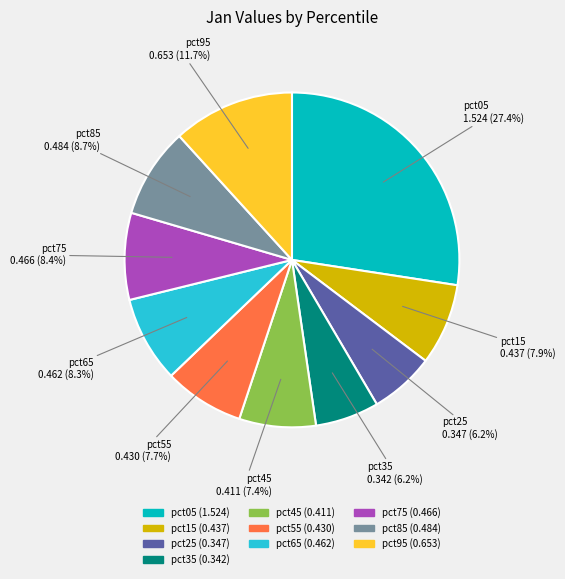

To the nearest percent, what is the difference between the pct55 and pct75 slice percentages?

1%